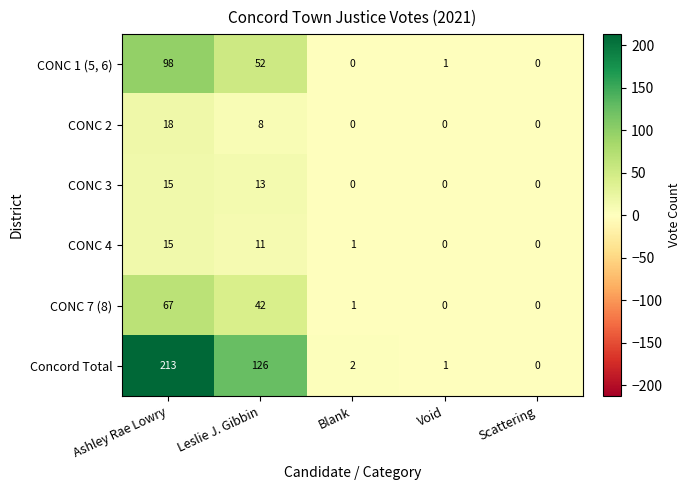

Reading left to right, extract all data points from this chart.

CONC 1 (5, 6): 98	52	0	1	0
CONC 2: 18	8	0	0	0
CONC 3: 15	13	0	0	0
CONC 4: 15	11	1	0	0
CONC 7 (8): 67	42	1	0	0
Concord Total: 213	126	2	1	0